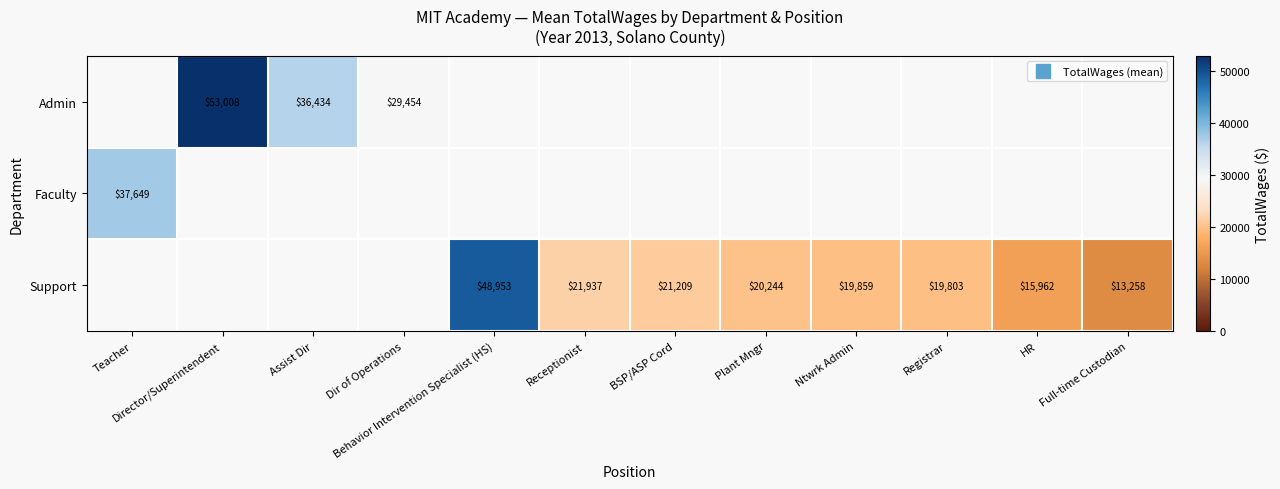

How many positive values does the Support series have?

8